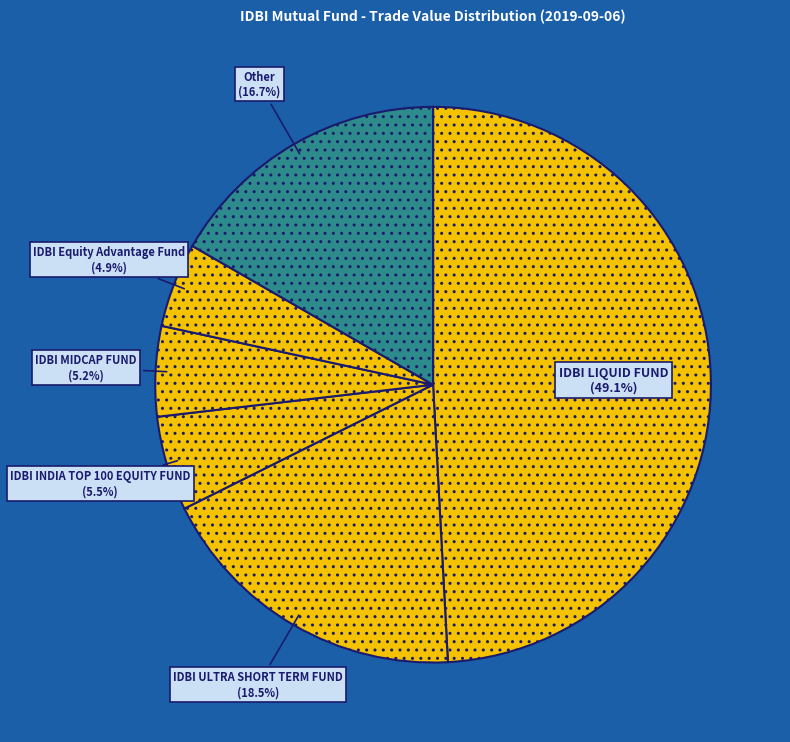

How many slices are in this pie chart?

6